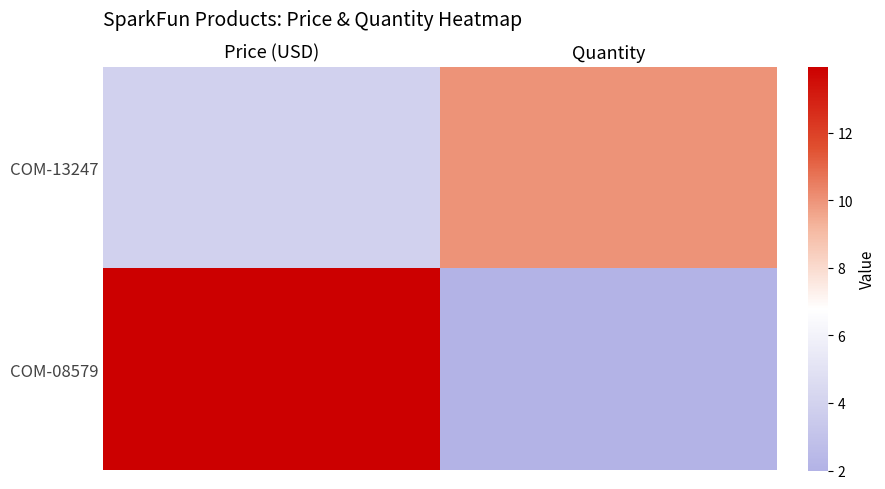

At how many categories does at least one series exceed 13?

1